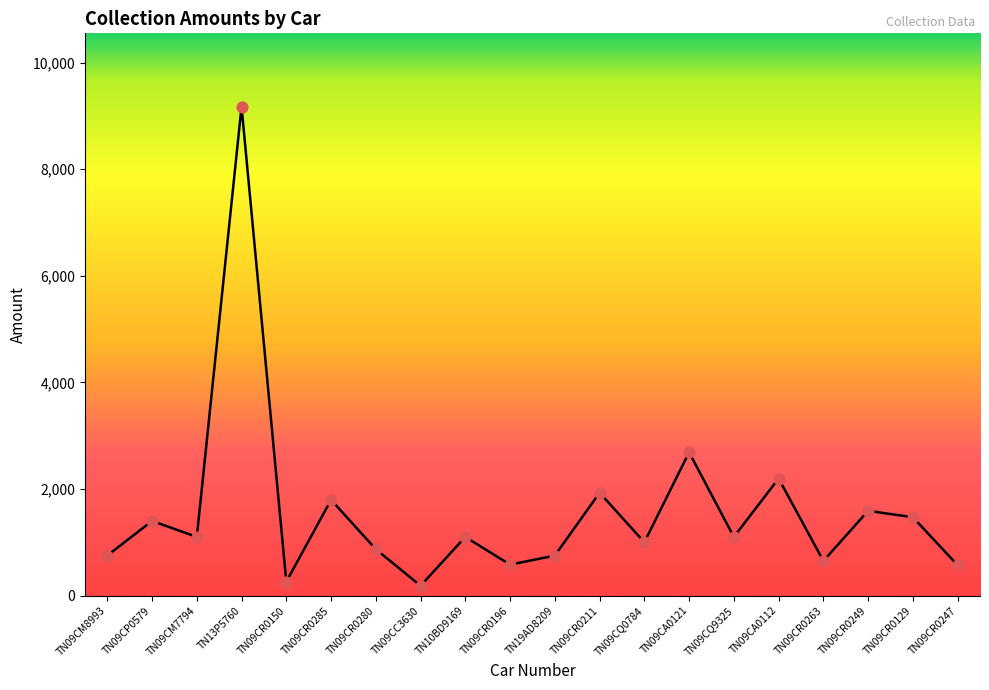

What is the ratio of the value at TN09CM7794 to the value at TN09CR0196?

1.9